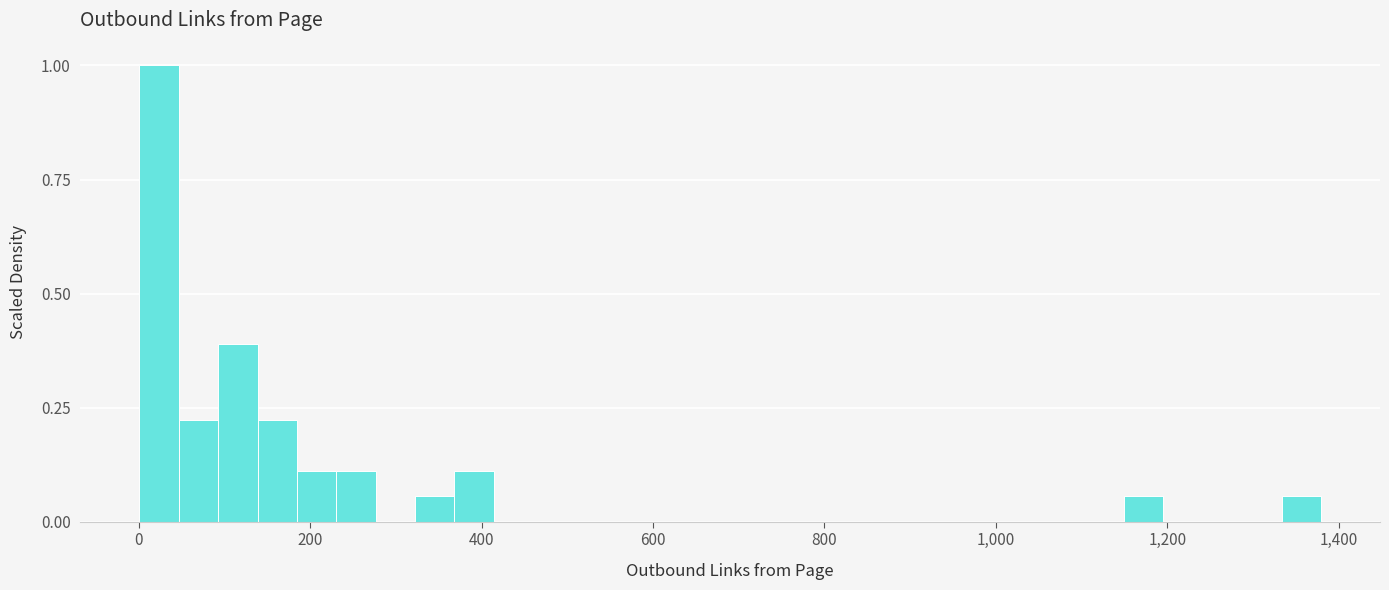

Read against the x-axis, roughly where is the centre of the tallest bar?

20